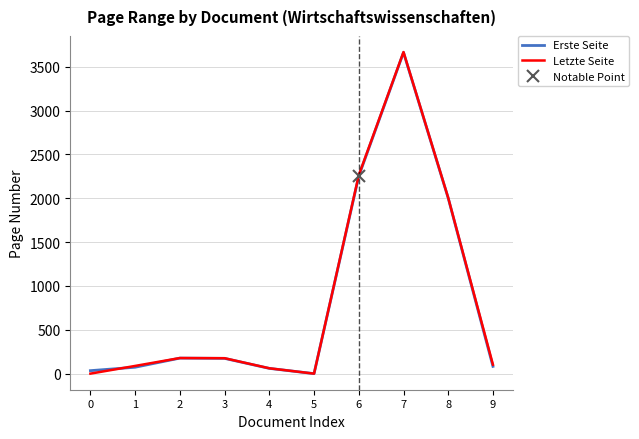

How many times do Erste Seite and Letzte Seite cross each other?

1